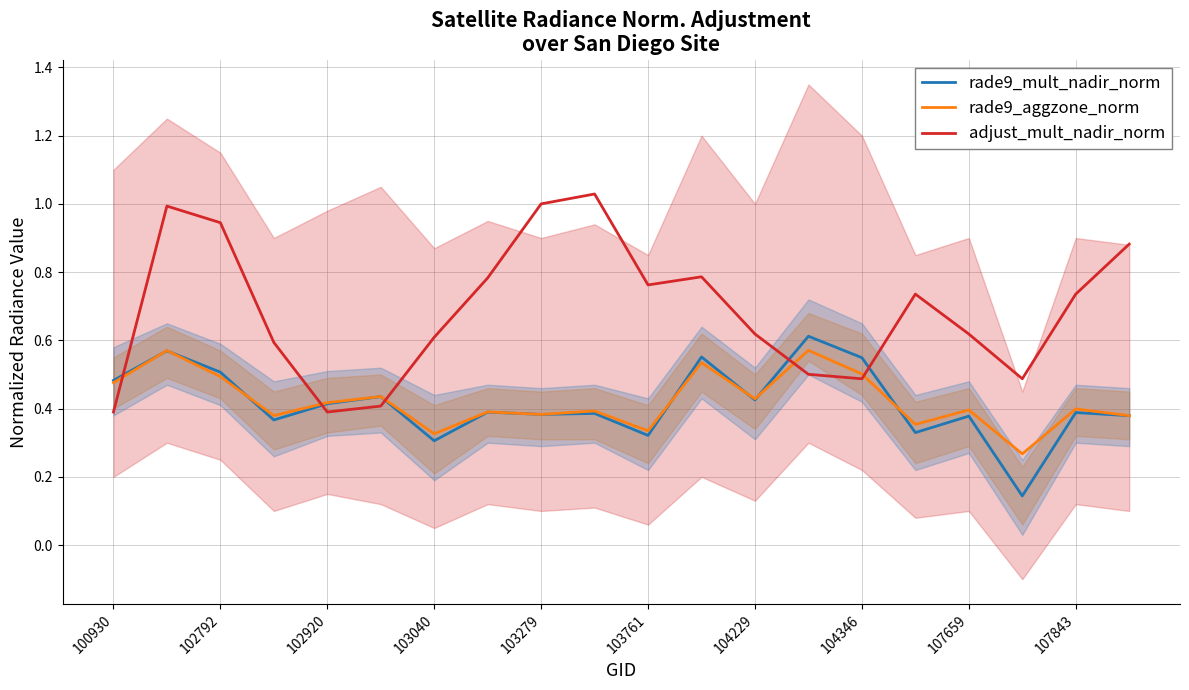

Which series ends up on top after the final intersection of rade9_mult_nadir_norm and rade9_aggzone_norm?

rade9_aggzone_norm